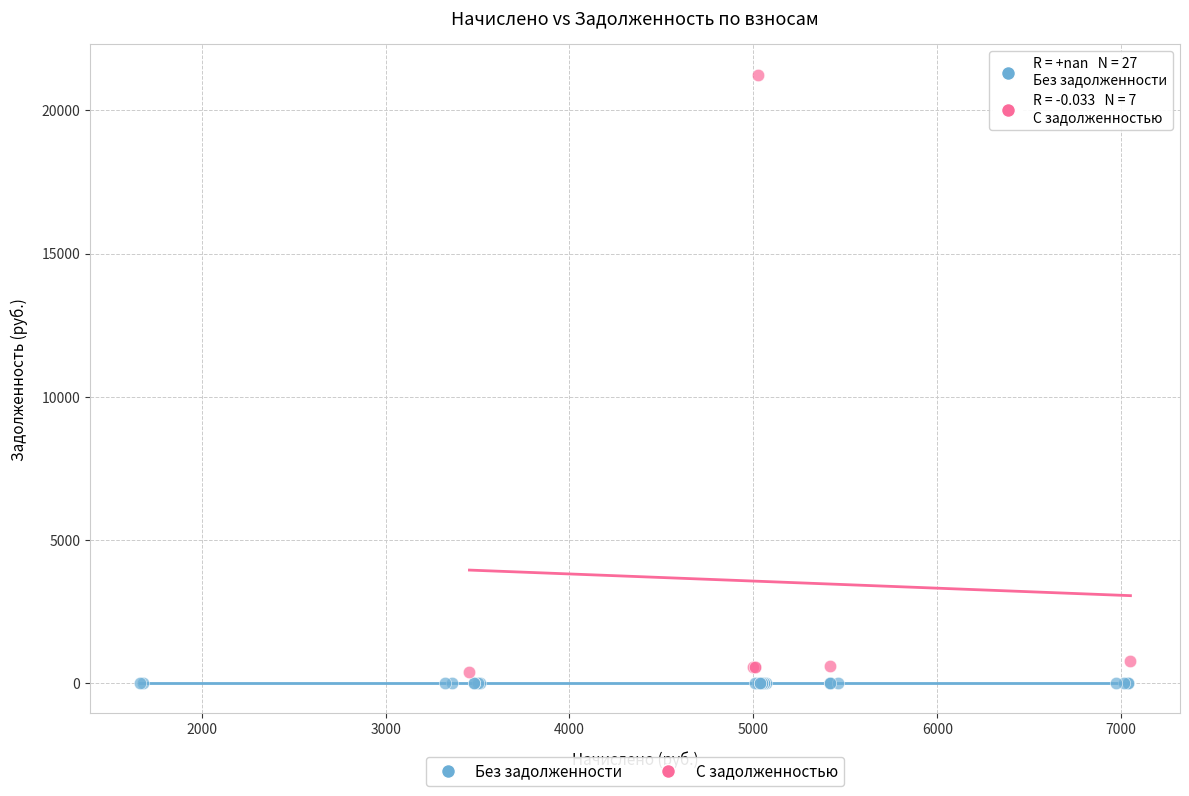

Which series reaches the maximum Y coordinate?

С задолженностью